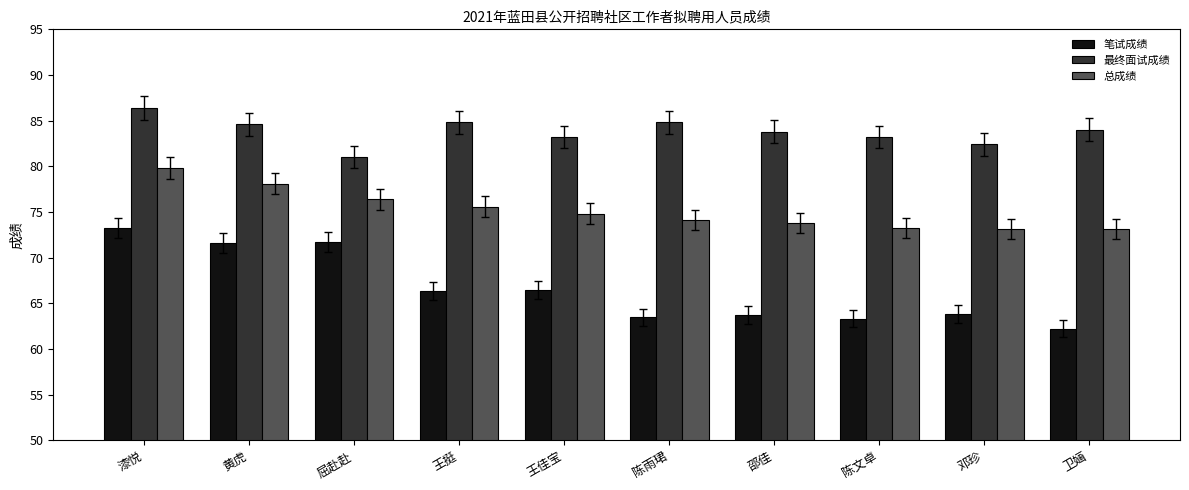

What are all the series names shown in the legend?

笔试成绩, 最终面试成绩, 总成绩